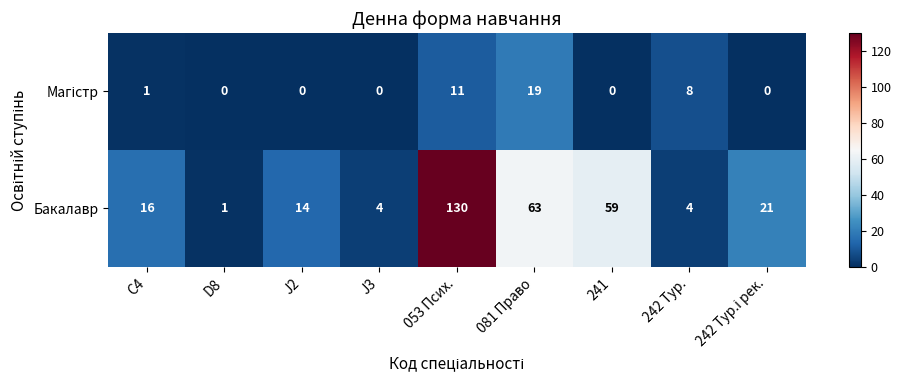

Which series has the widest spread of values?

Бакалавр